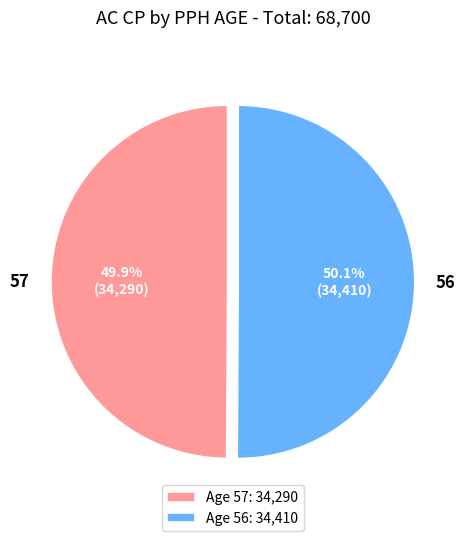

How many slices are in this pie chart?

2